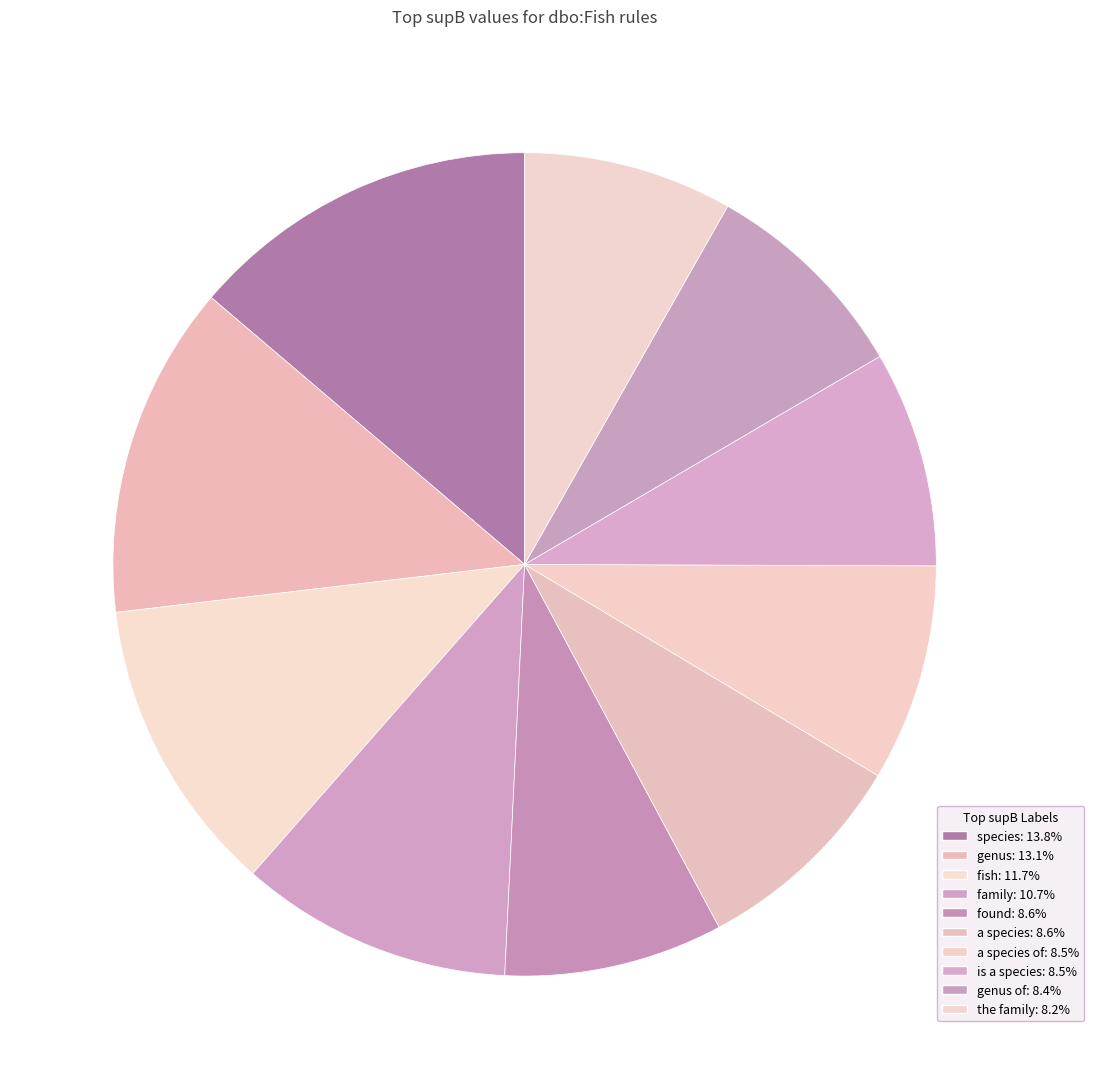

Count the number of slices in the pie.

10